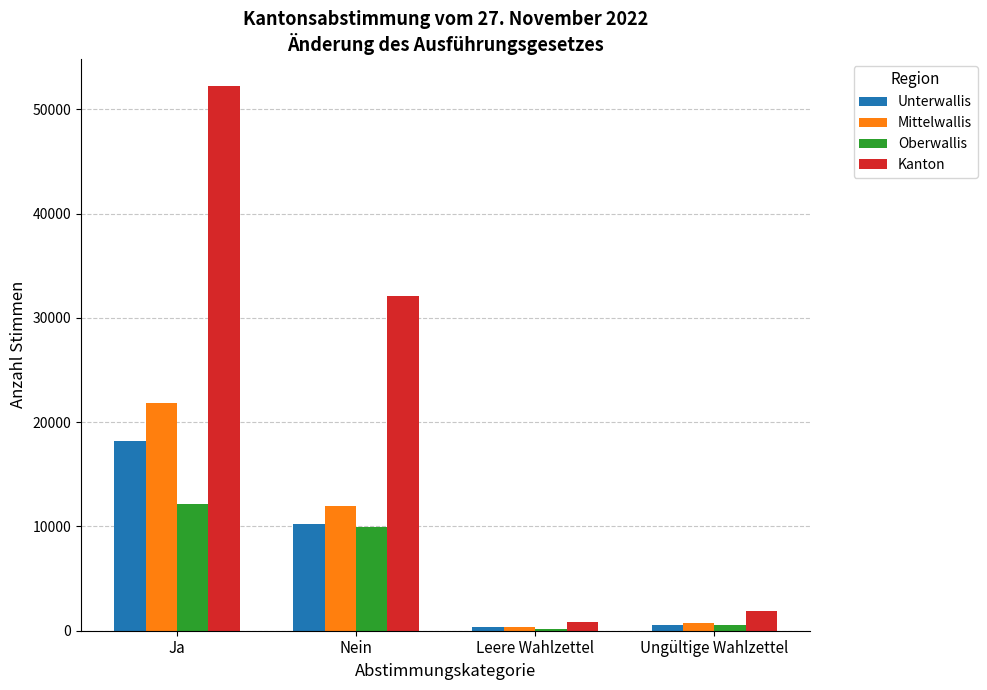

What is the spread (max minus min) of values at Ja?

40058